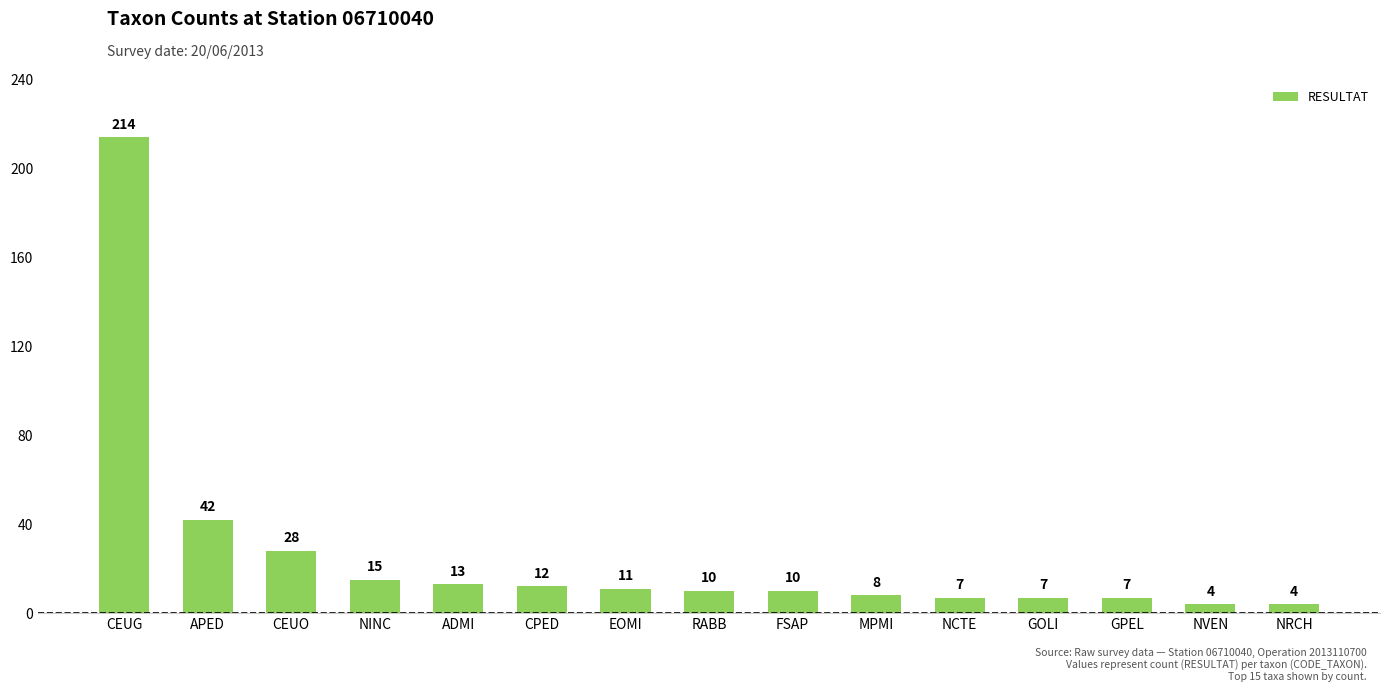

What is the sum of the values at ADMI and CPED?

25